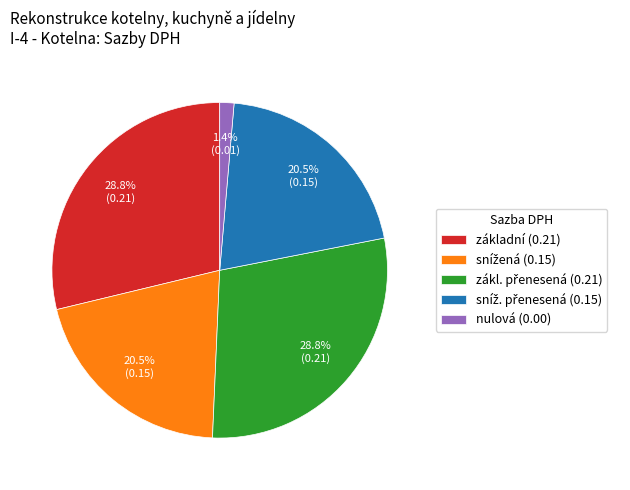

To the nearest percent, what is the average slice percentage?

20%